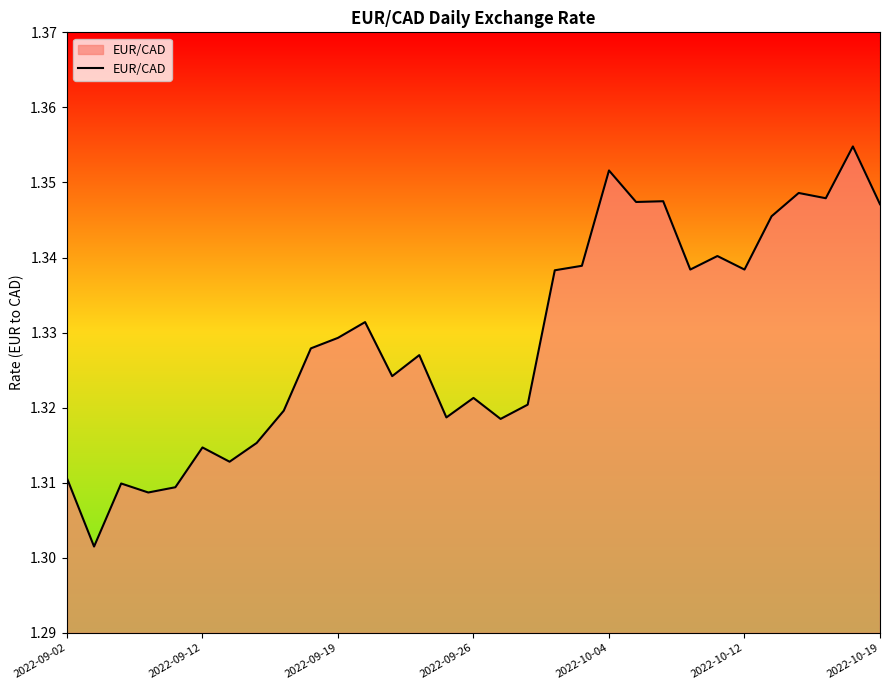

How many lines are shown in the chart?

1